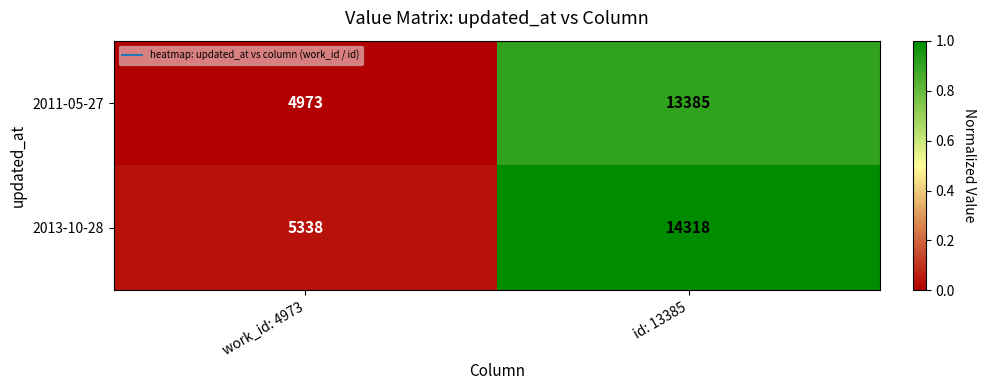

What is the greatest value displayed?

14318